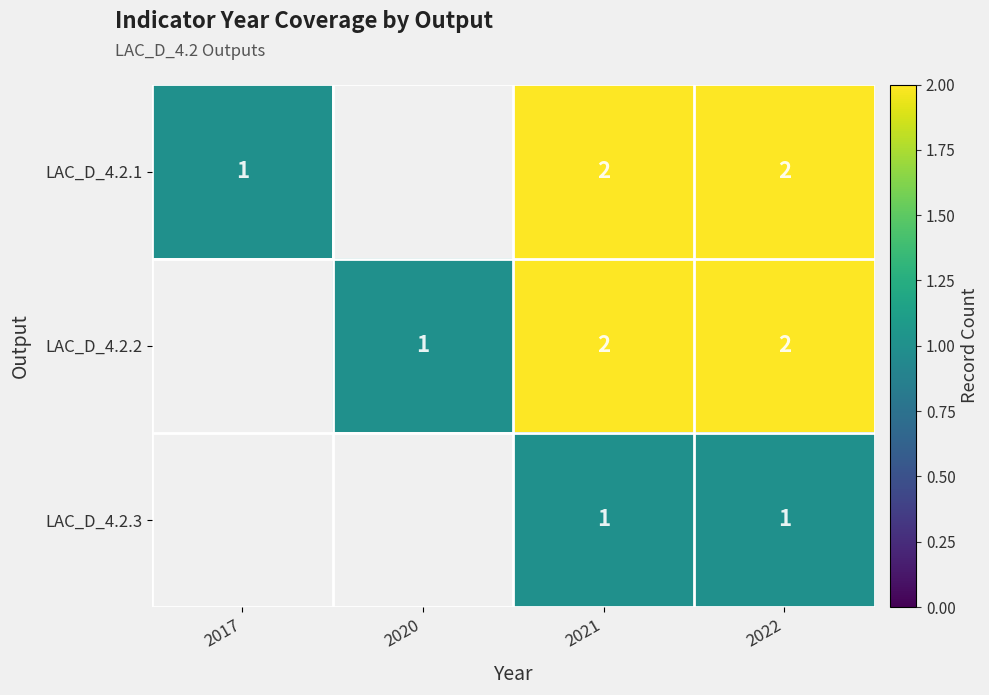

The LAC_D_4.2.1 series shows 1.5 at 2017. True or false?

False